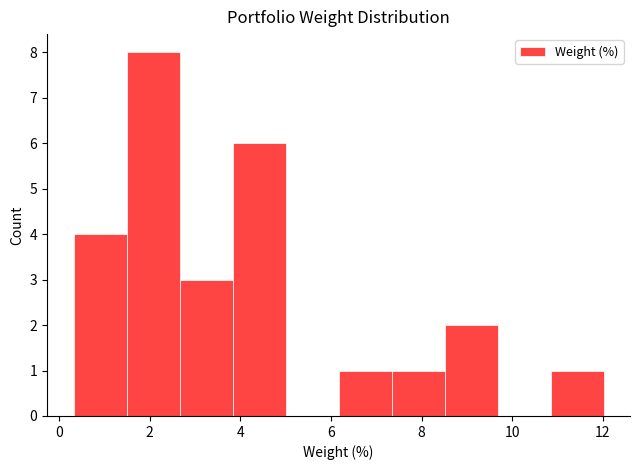

Reading left to right, list every bar in this chart as the range it spans on the x-axis followed by its height. Neither the bar edges nor the heights are printed on the chart, so give them approximately, as read against the axes.

0.4 to 1.4: 4
1.4 to 2.6: 8
2.6 to 3.8: 3
3.8 to 5.0: 6
5.0 to 6.2: 0
6.2 to 7.4: 1
7.4 to 8.6: 1
8.6 to 9.6: 2
9.6 to 10.8: 0
10.8 to 12.0: 1